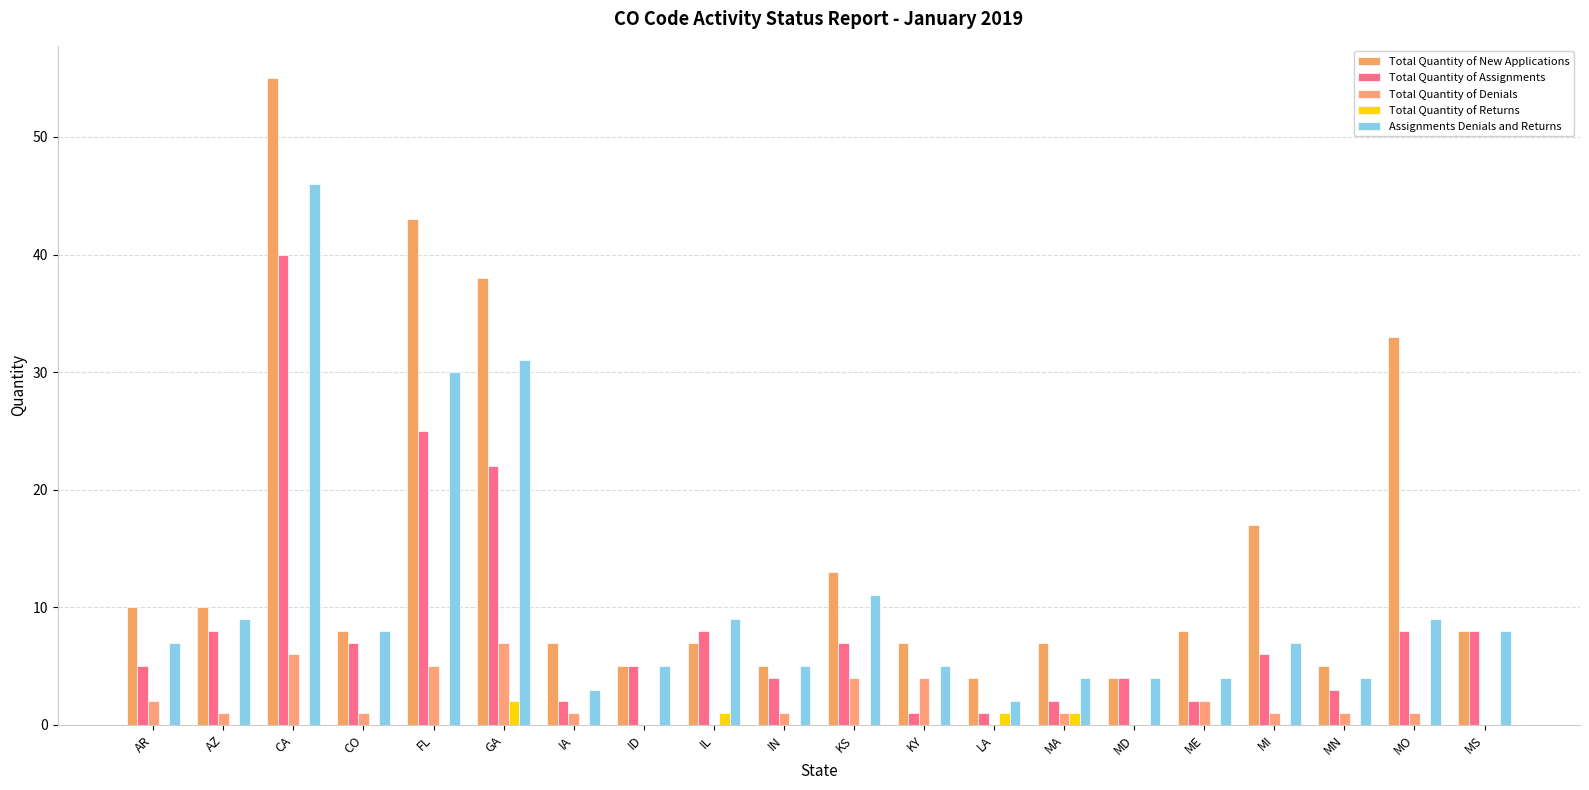

What are all the series names shown in the legend?

Total Quantity of New Applications, Total Quantity of Assignments, Total Quantity of Denials, Total Quantity of Returns, Assignments Denials and Returns